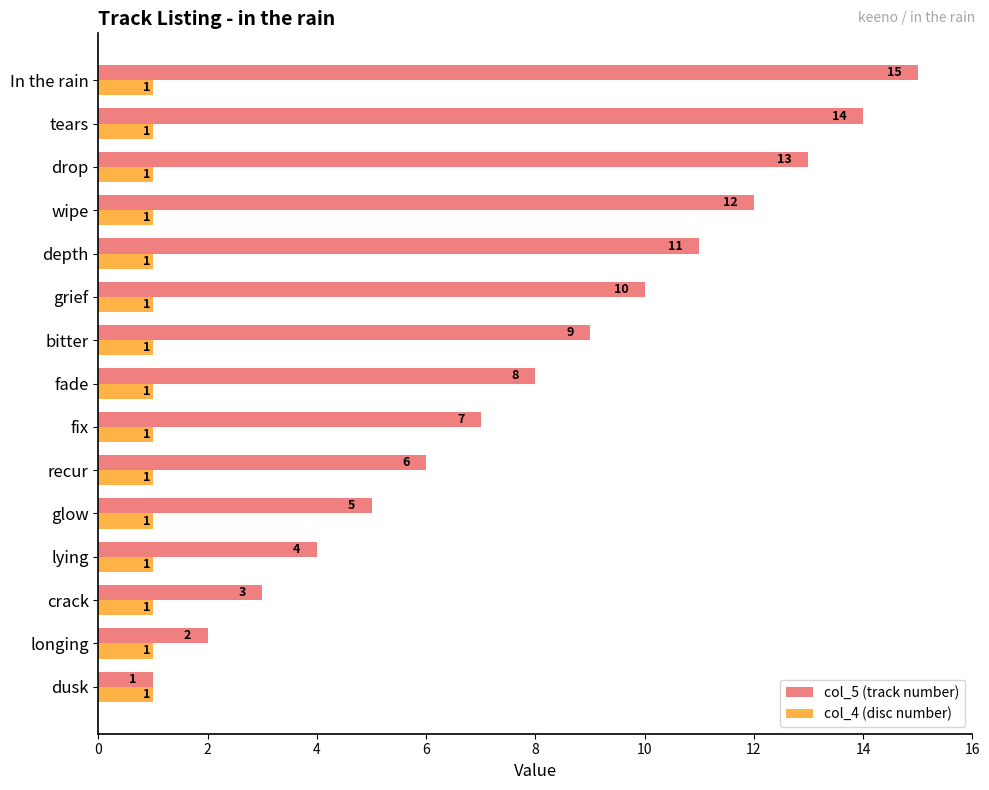

Is the value of col_4 (disc number) at recur greater than the value of col_5 (track number) at grief?

No